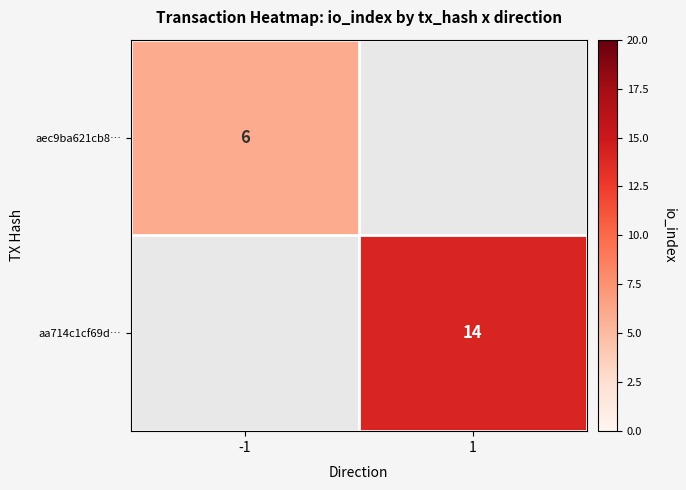

Is it true that aa714c1cf69d… equals 14 at 1?

True